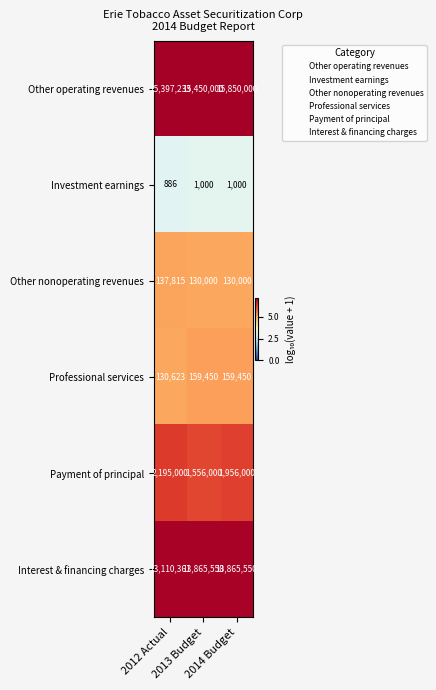

How many categories are shown in the chart?

3